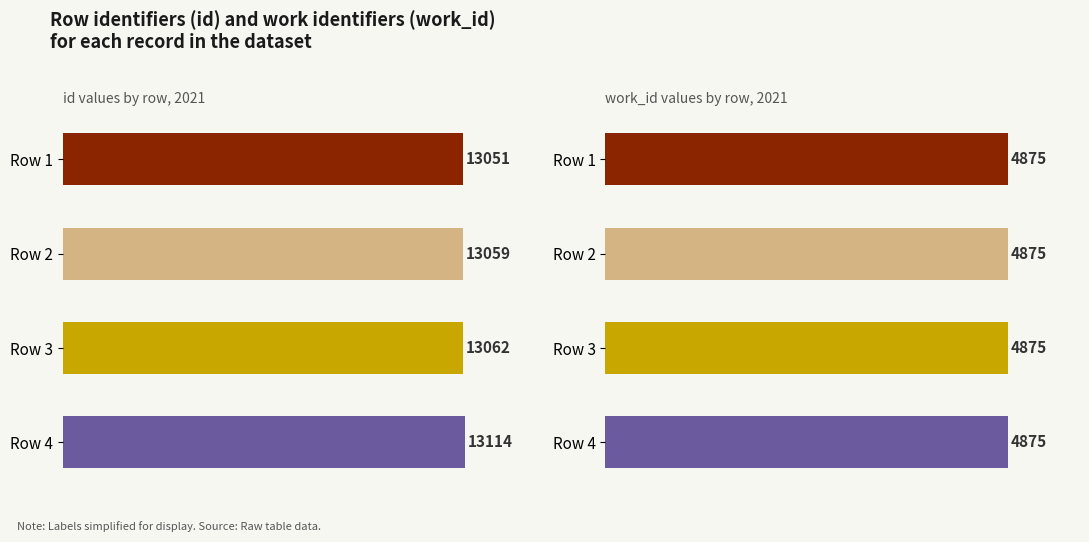

What is the maximum value for id?

13114.0